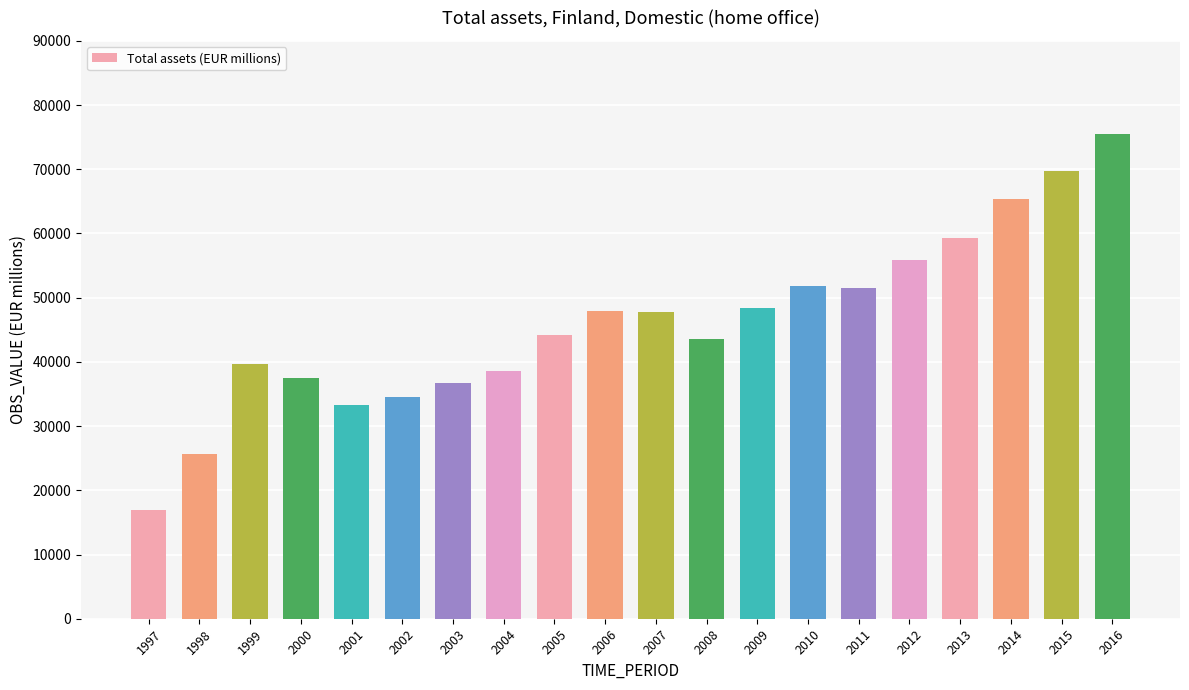

Read the value at 2014.

65338